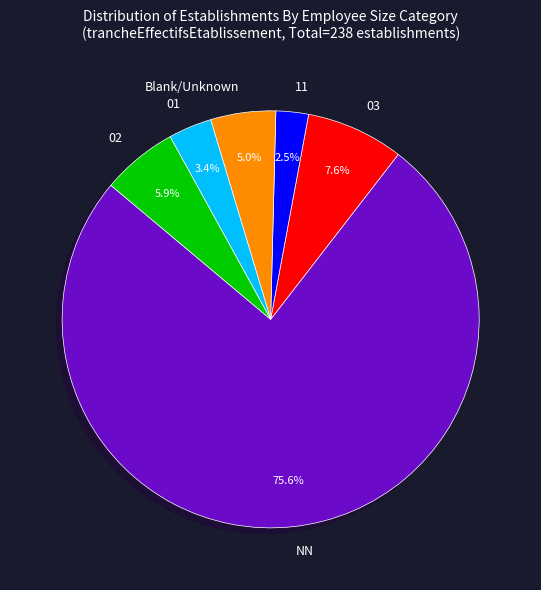

Is there any slice that represents more than half of the pie?

Yes